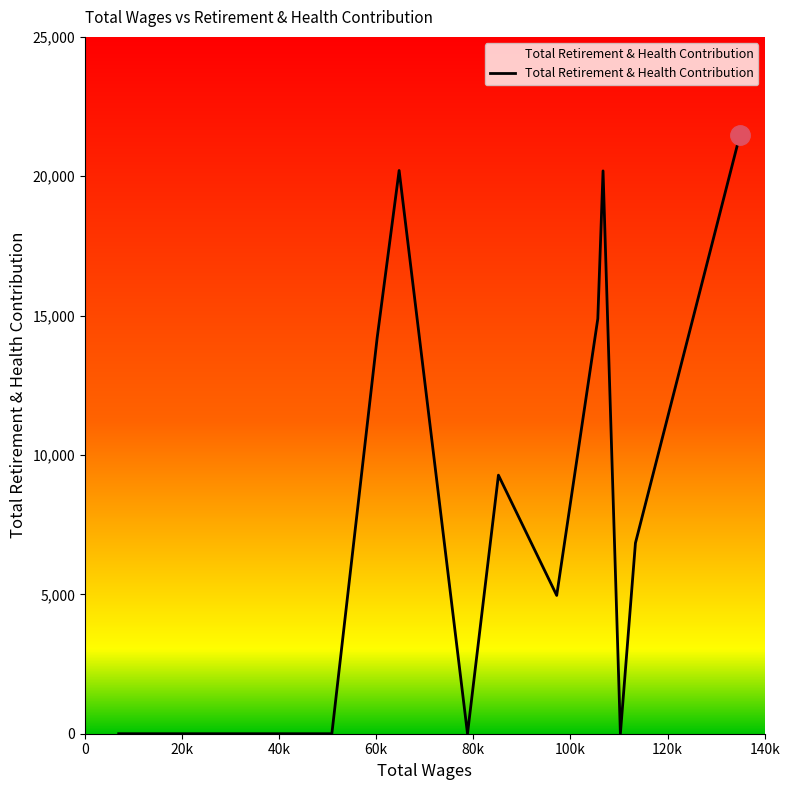

What is the maximum value shown in the chart?

21486